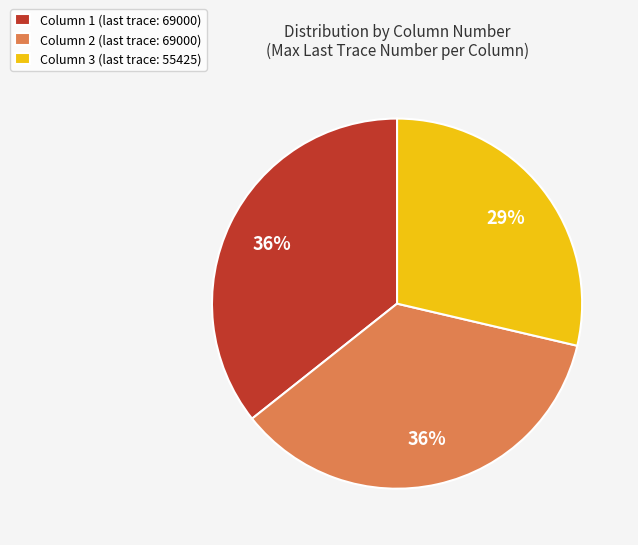

Is Column 2 the majority of the pie?

No